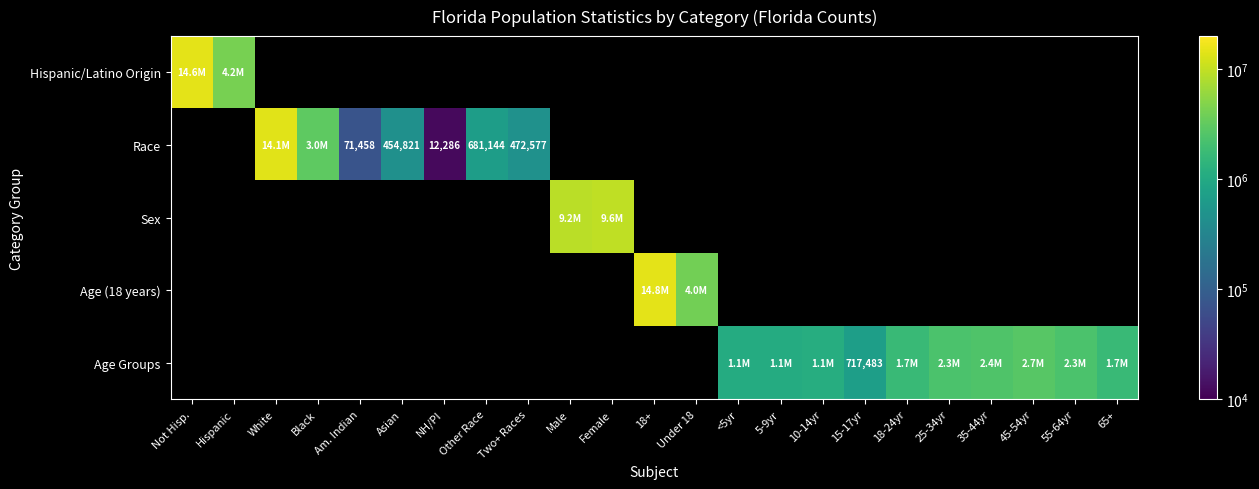

Rank the categories by Age Groups value from lowest to highest.

15-17yr, Not Hisp., Hispanic, White, Black, Am. Indian, Asian, NH/PI, Other Race, Two+ Races, Male, Female, 18+, Under 18, <5yr, 5-9yr, 10-14yr, 65+, 18-24yr, 25-34yr, 55-64yr, 35-44yr, 45-54yr